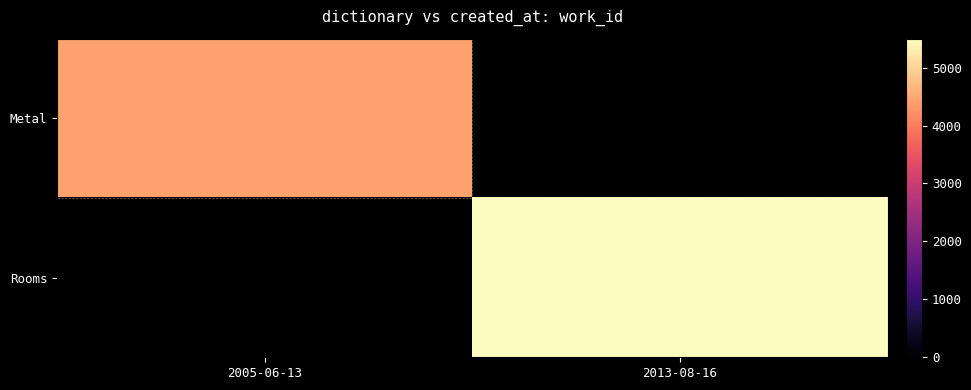

Rank the series at 2005-06-13 from highest to lowest value.

Metal, Rooms